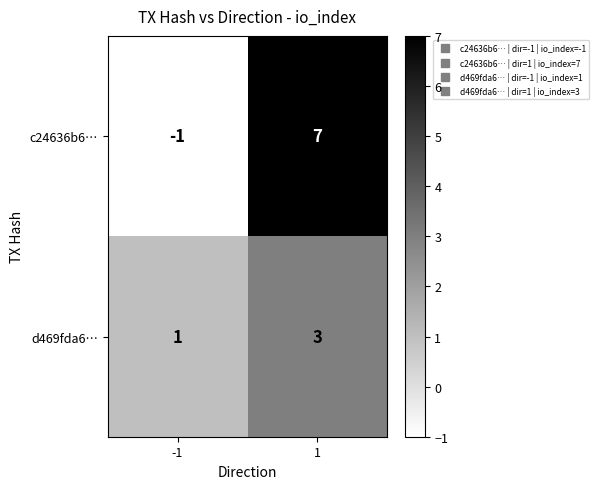

How many categories are shown in the chart?

2